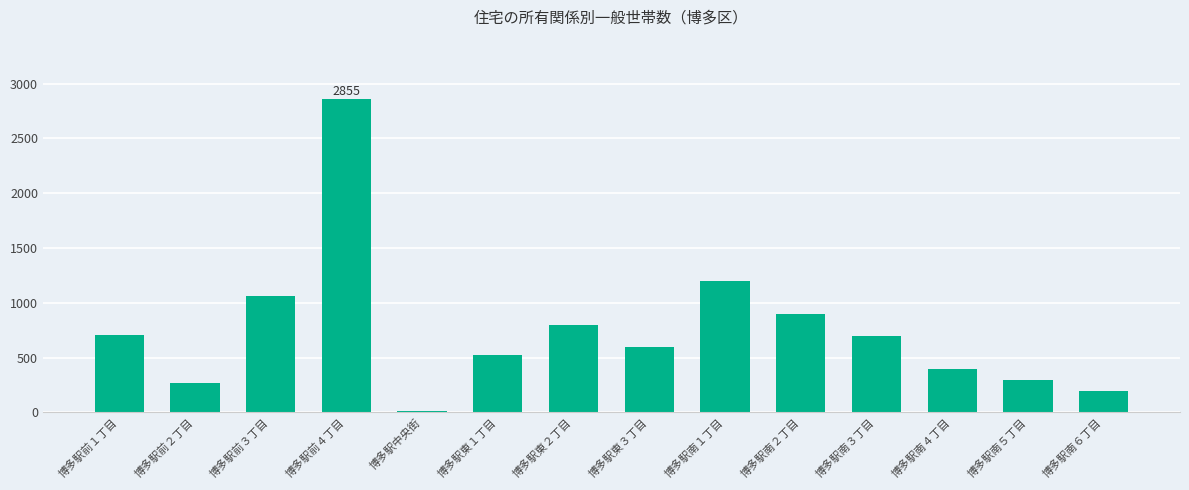

What is the change in value from 博多駅南１丁目 to 博多駅南２丁目?

-300